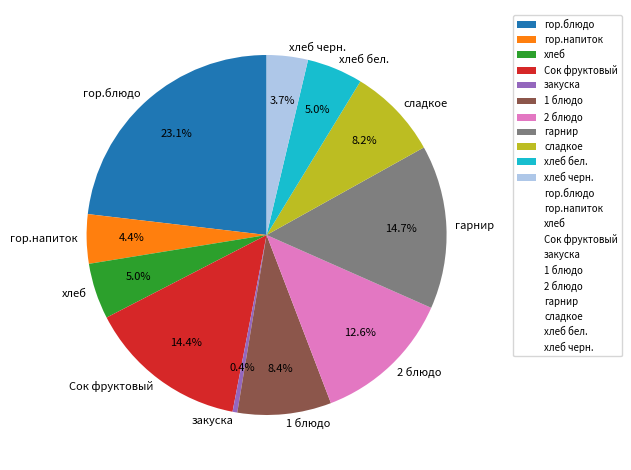

Which slice is the largest?

гор.блюдо